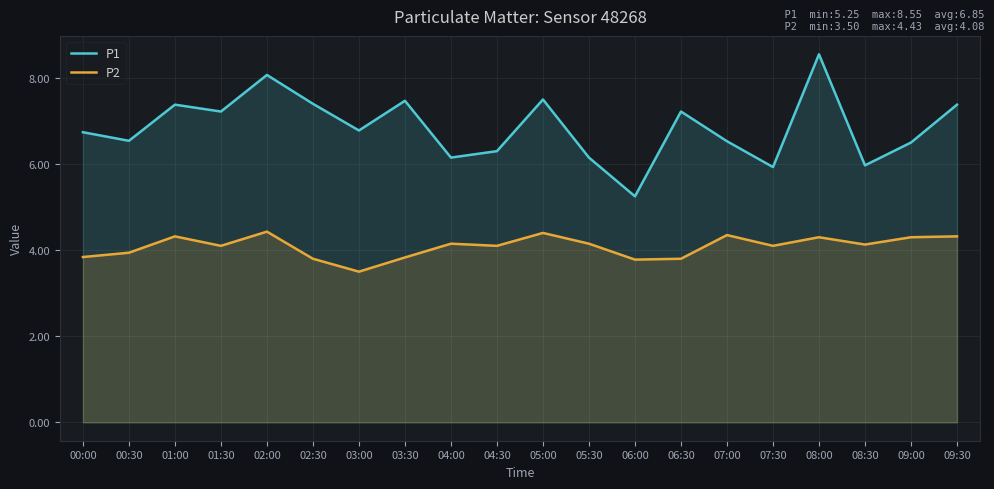

Which series has the largest range (max minus min)?

P1